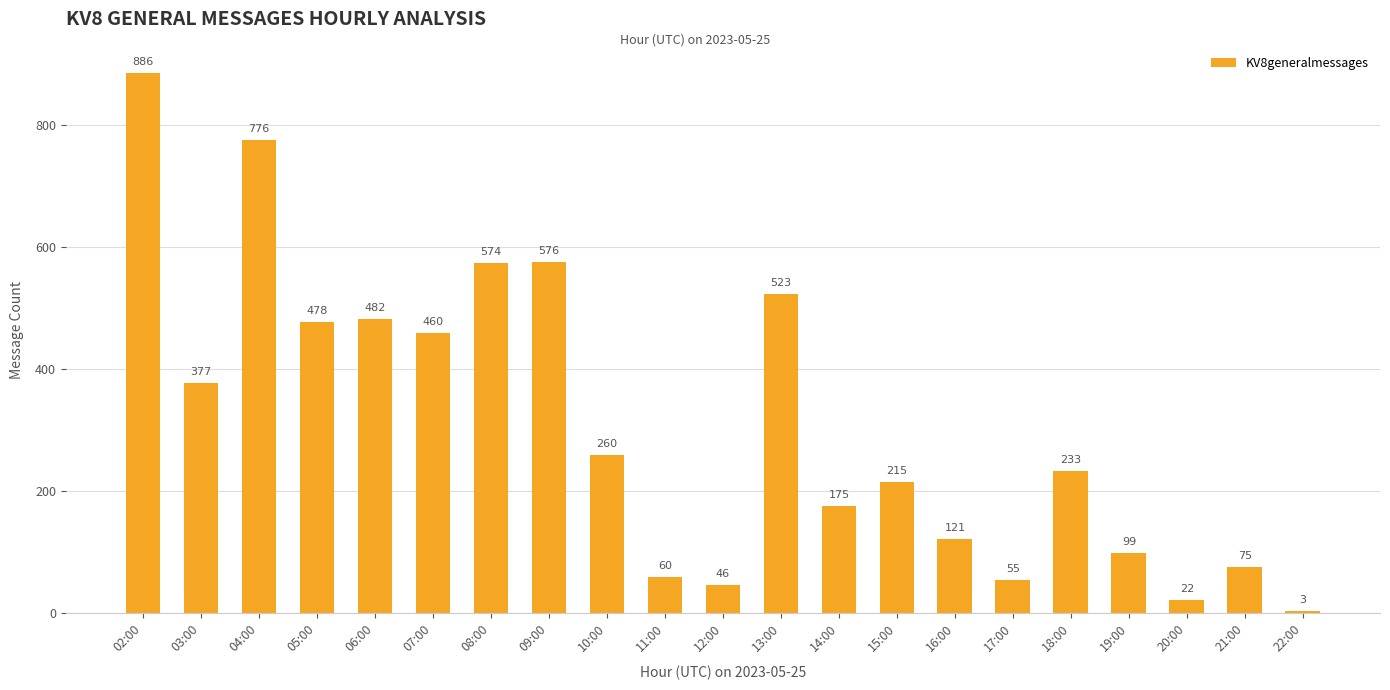

How many bars are there in total?

21